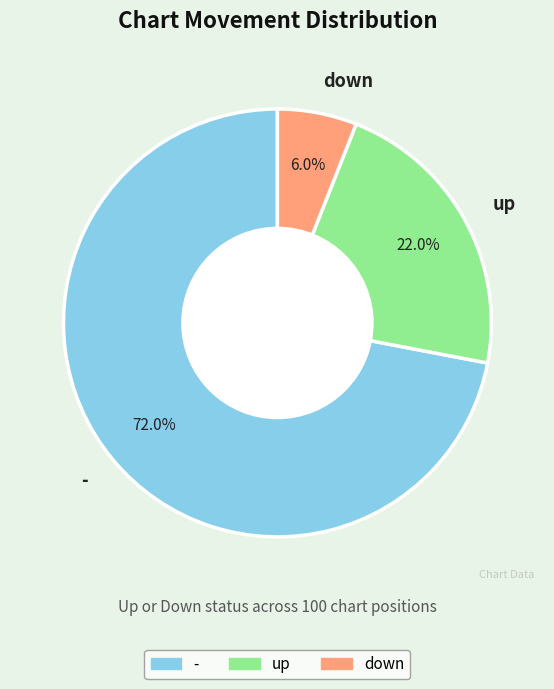

What is the largest slice in the pie chart?

-